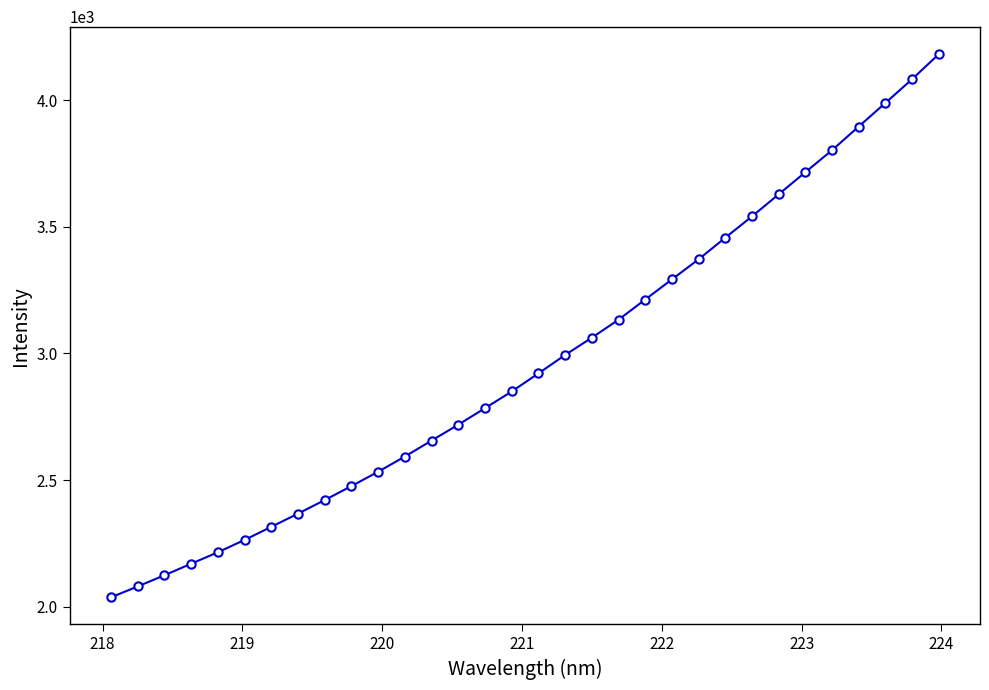

What is the minimum value shown in the chart?

2037.4